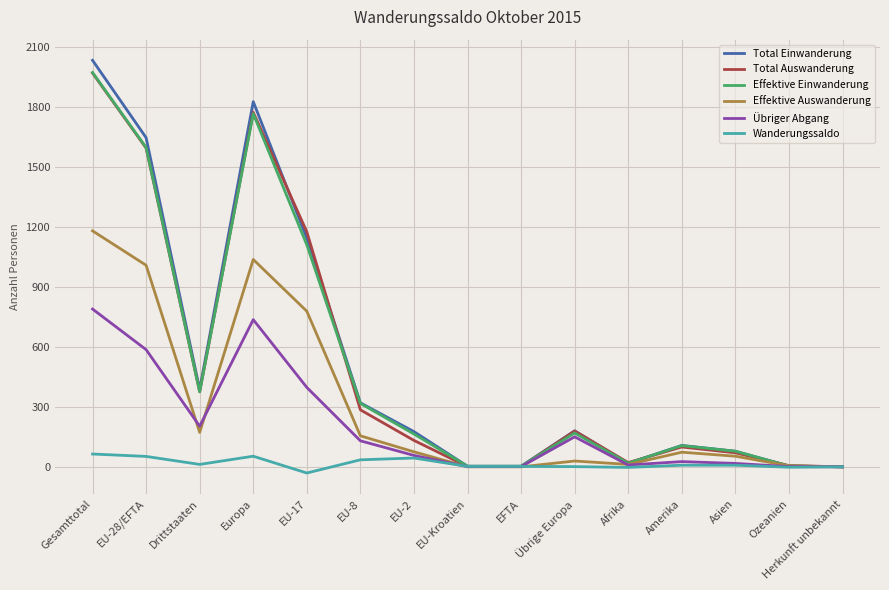

How many values in the Effektive Einwanderung series are below 164?

7